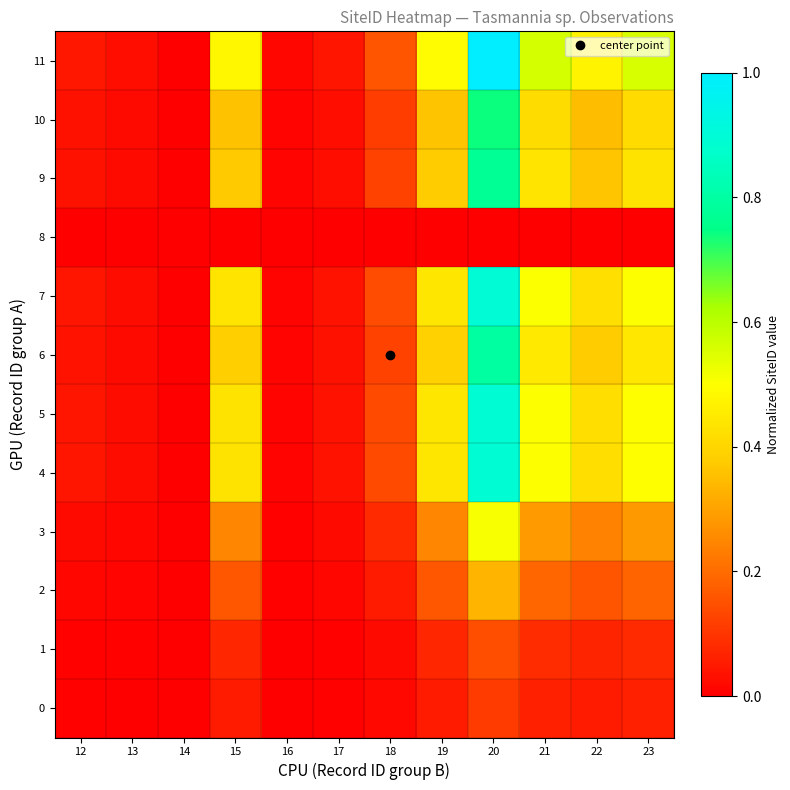

Rank the series at 12 from highest to lowest value.

11, 7, 5, 4, 6, 9, 10, 3, 2, 1, 0, 8